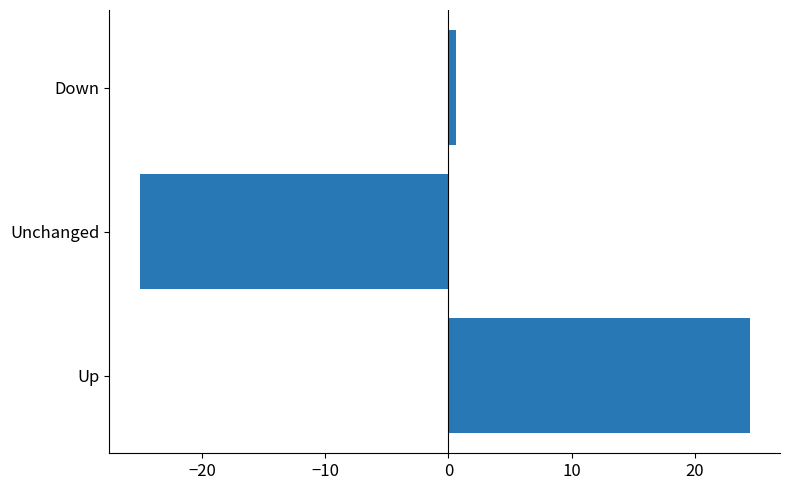

Reading top to bottom, list all the values displayed in this chart.

0.6	-25.1	24.4